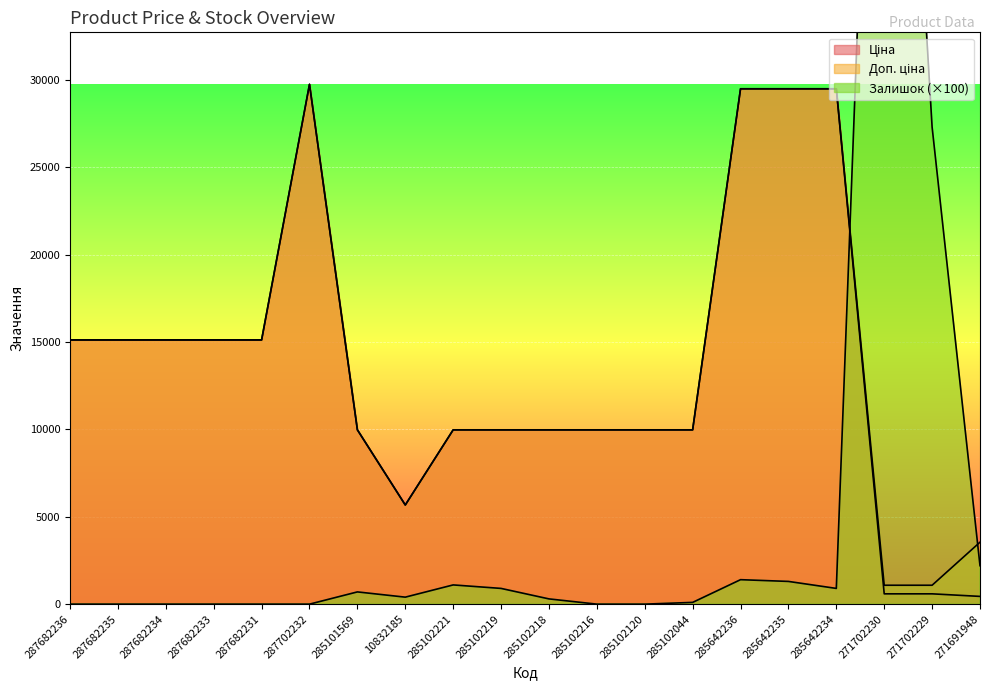

How many data points does each series have?

20